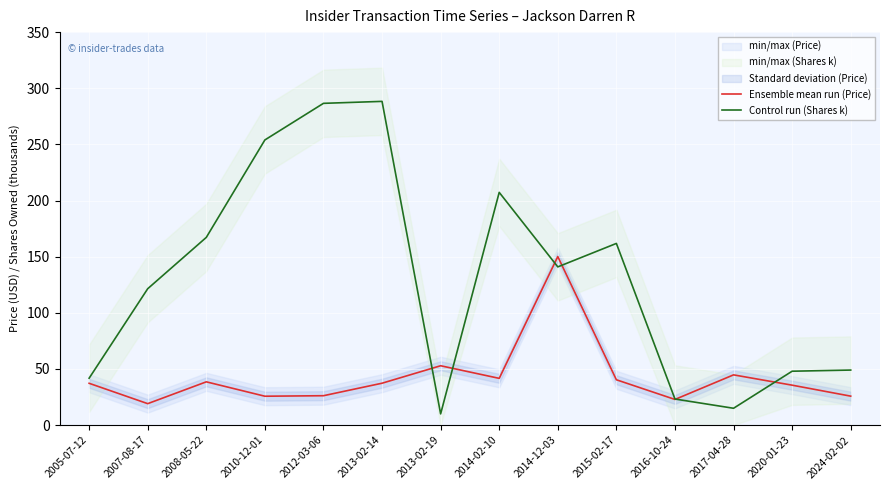

Where does the Ensemble mean run (Price) series first go above 37?

2005-07-12